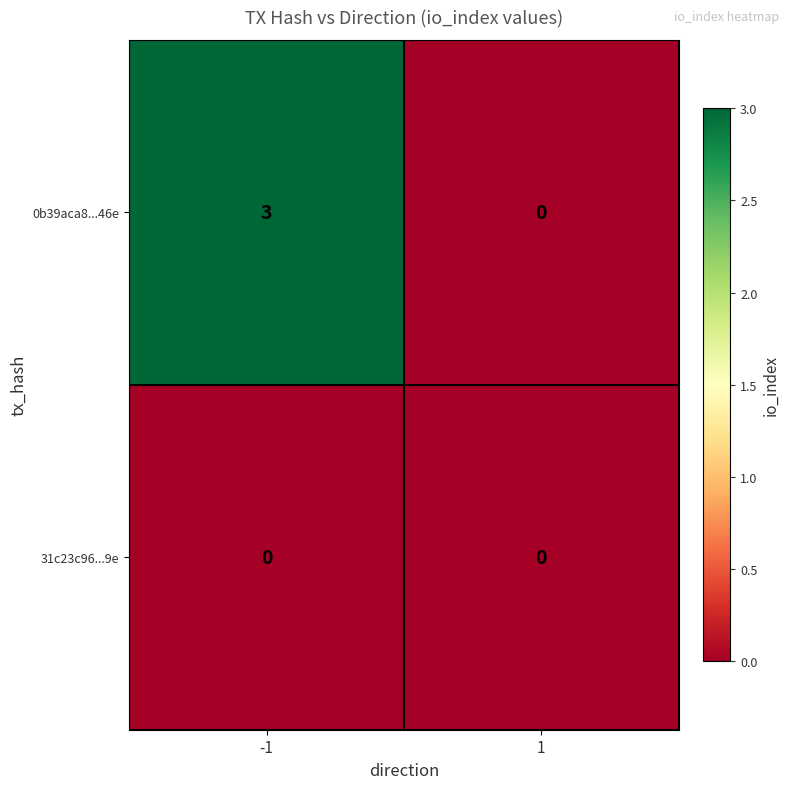

The value of 31c23c96...9e at -1 is 0. True or false?

True